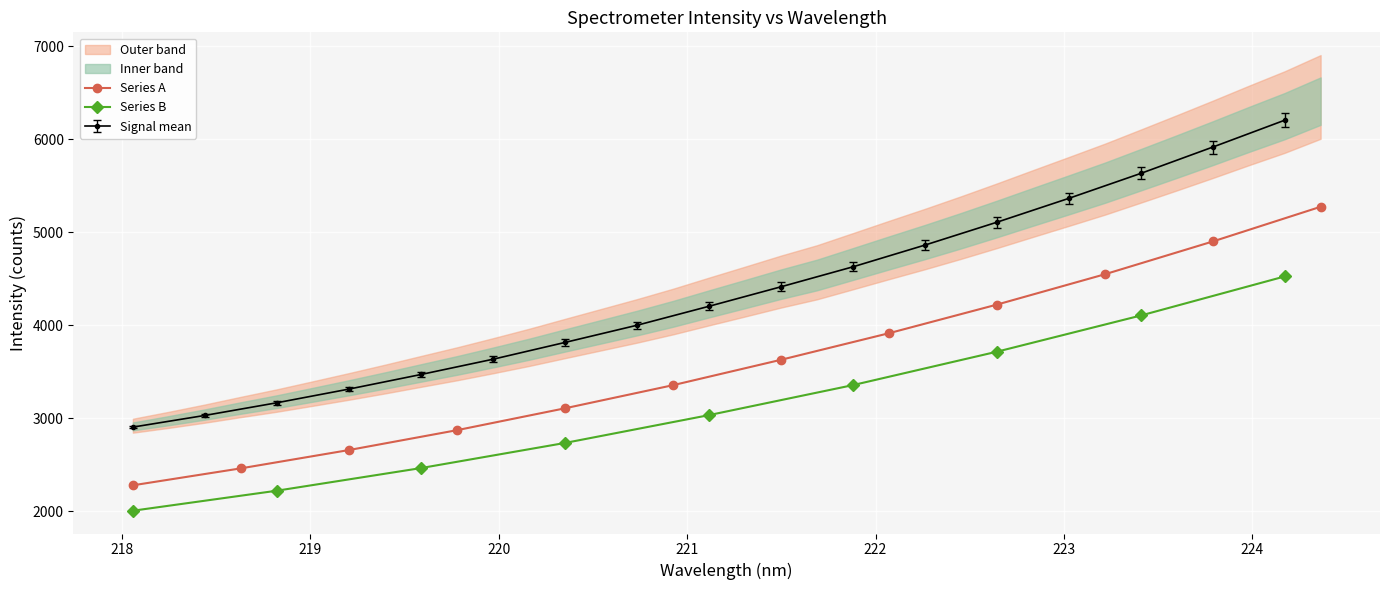

How many values in the Signal mean series are below 4204?

8